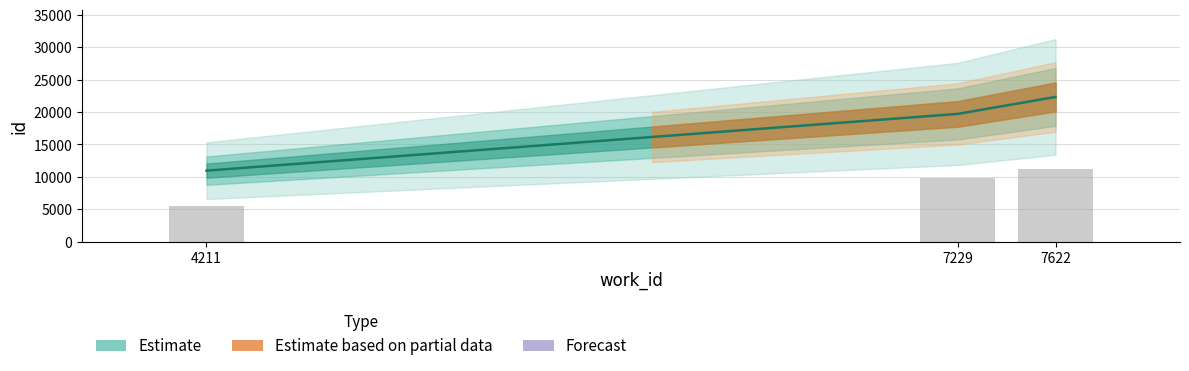

What is the change in value from 4211 to 7229?

+8766